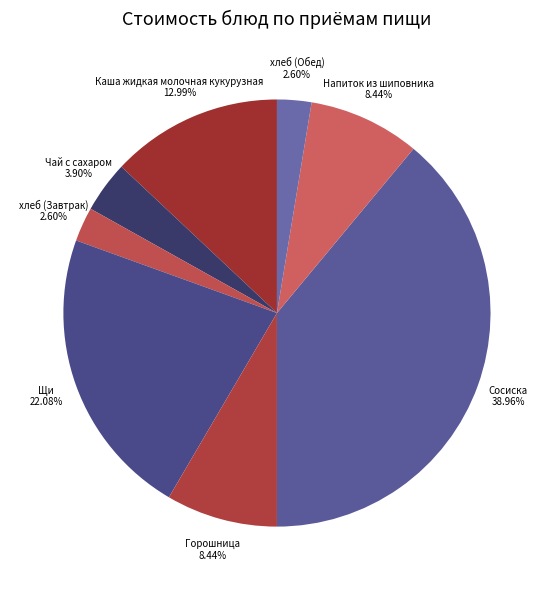

Count the number of slices in the pie.

8